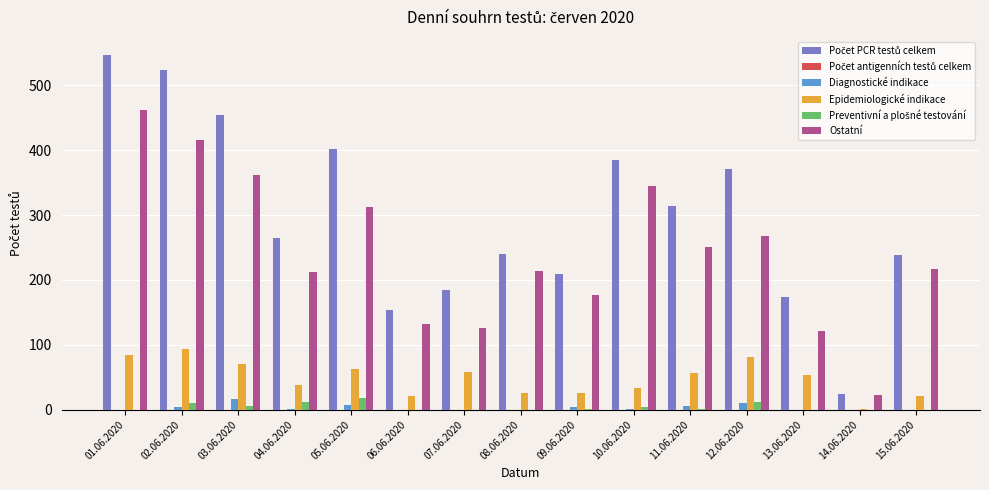

Are the bars grouped side by side (vs. stacked)?

Yes